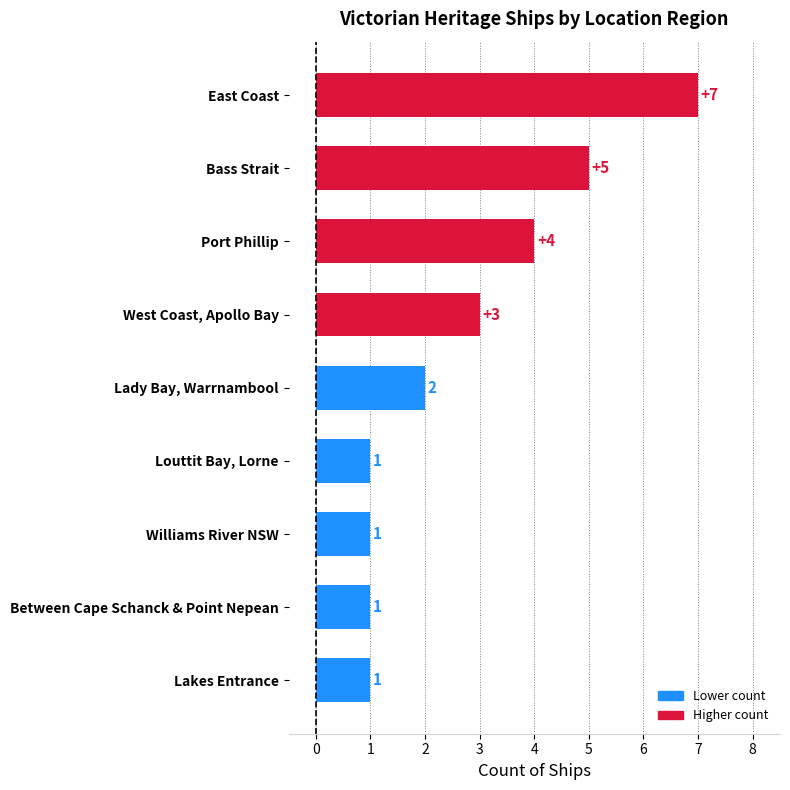

What is the smallest value displayed?

1